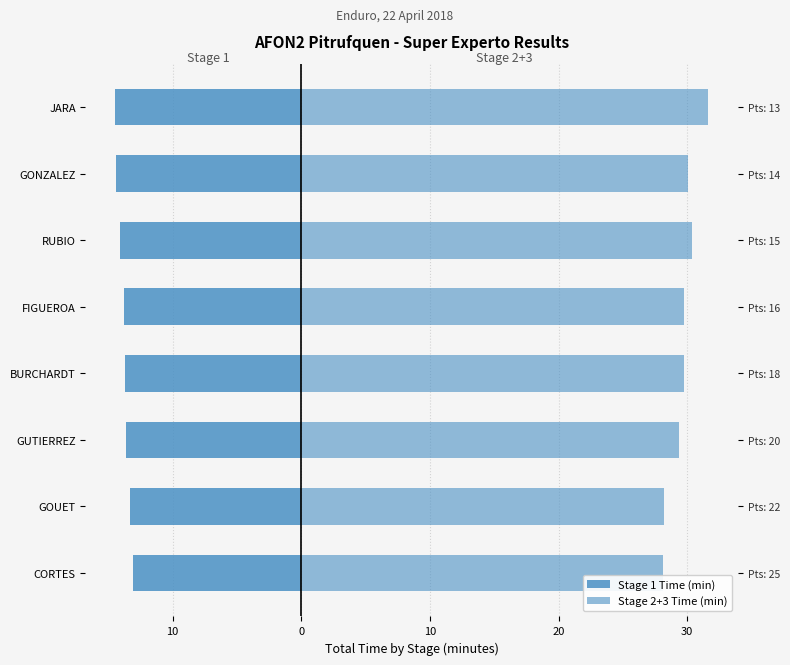

What is the average value of the Stage 1 Time (min) series?

-13.8